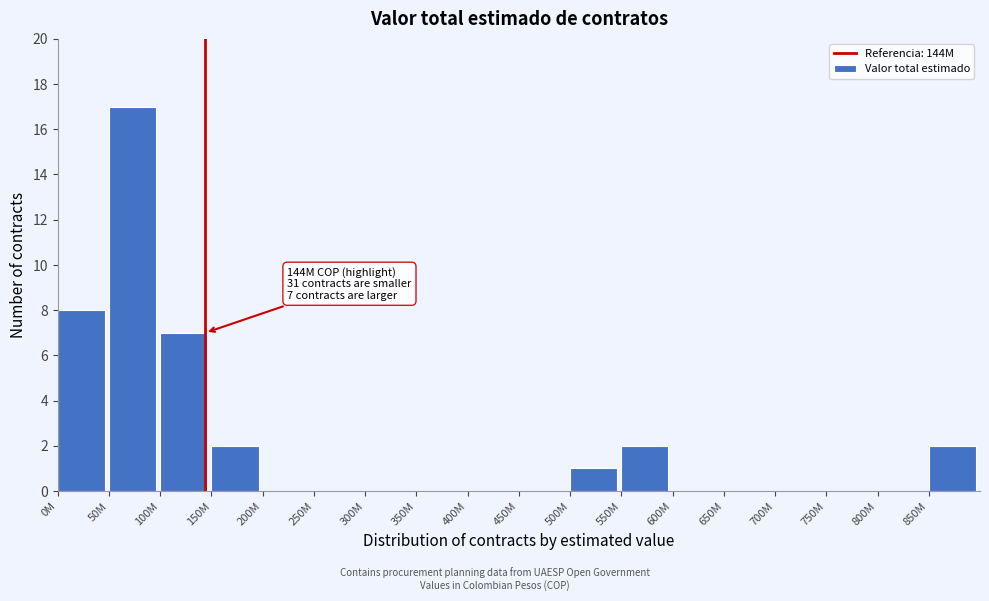

What is the sum of all values?

39